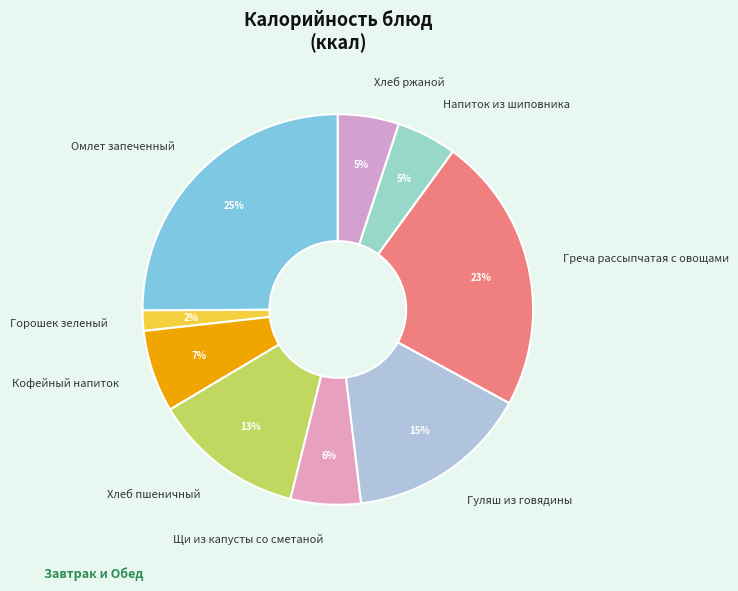

The Омлет запеченный slice represents 18% of the pie. True or false?

False